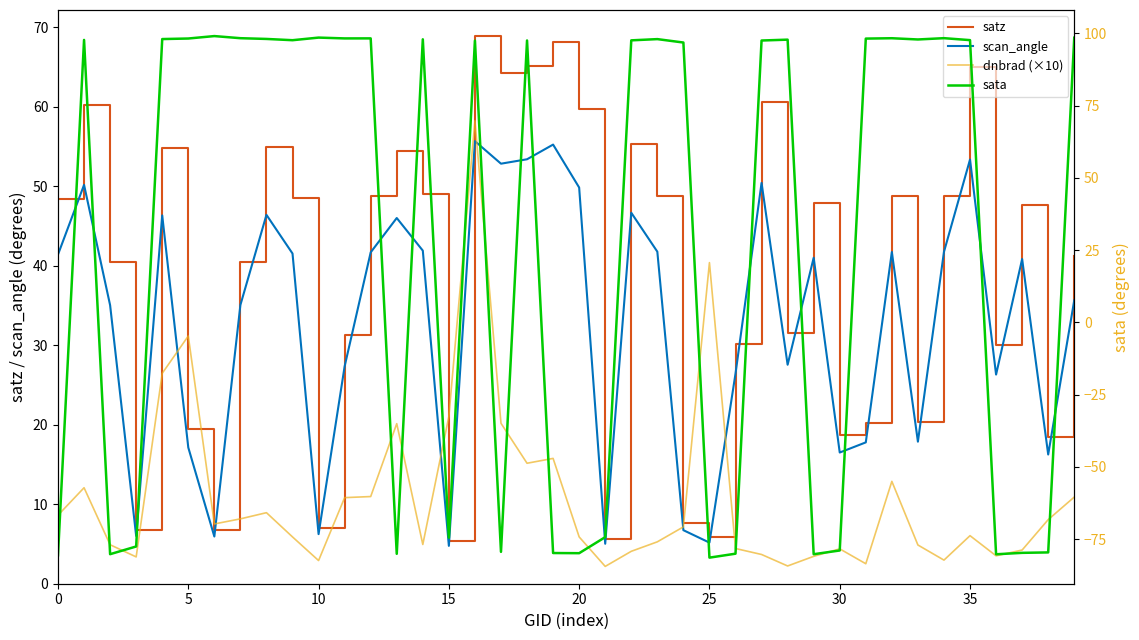

Which category has the highest value in the scan_angle series?

16